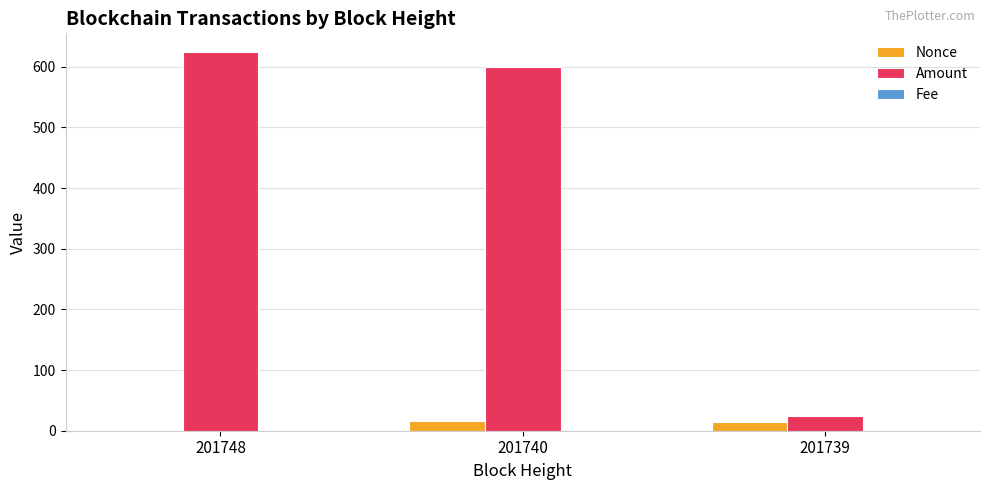

Are the bars horizontal?

No